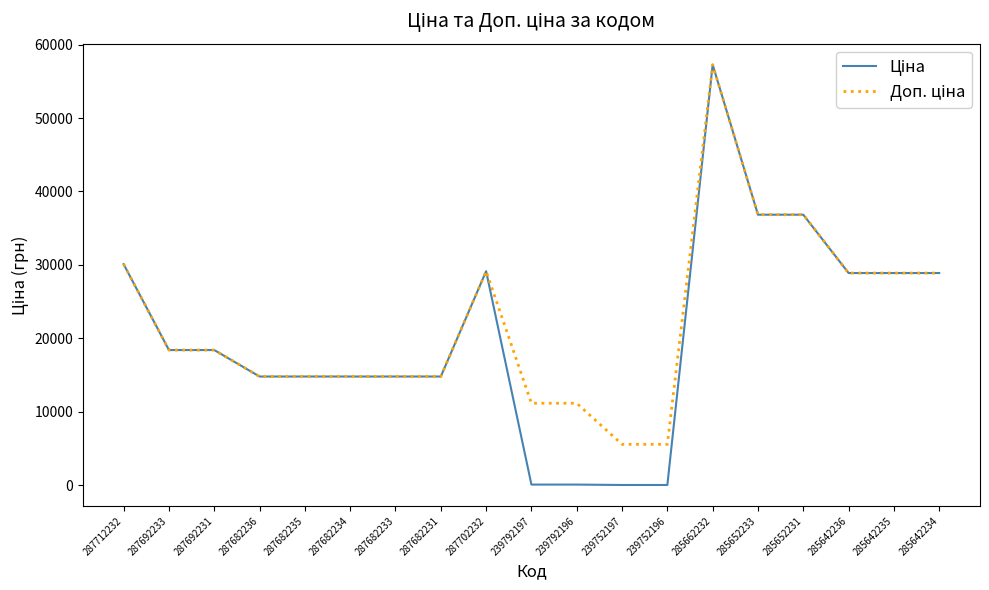

What is the greatest value displayed?

57258.0